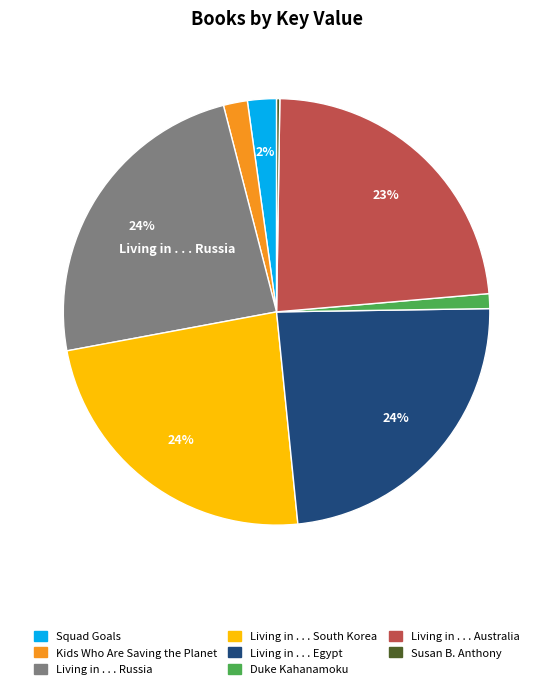

Do Living in . . . South Korea and Duke Kahanamoku together represent more than half of the pie?

No